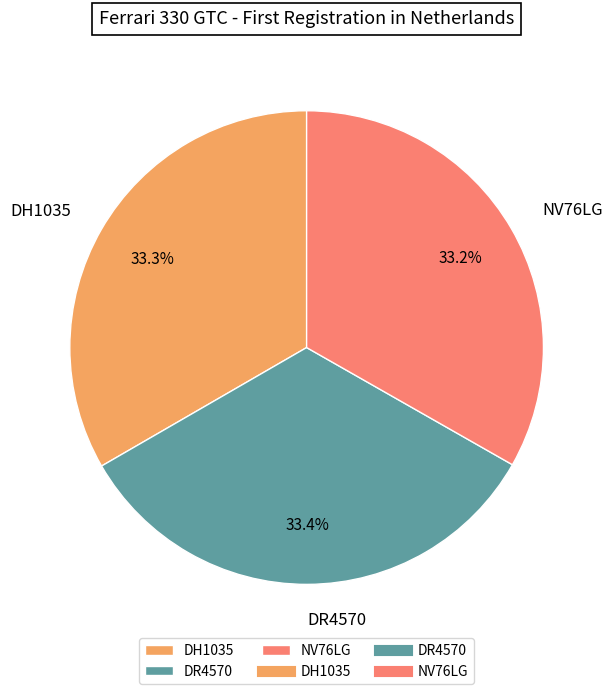

What percentage is NOT represented by DH1035?

66.7%